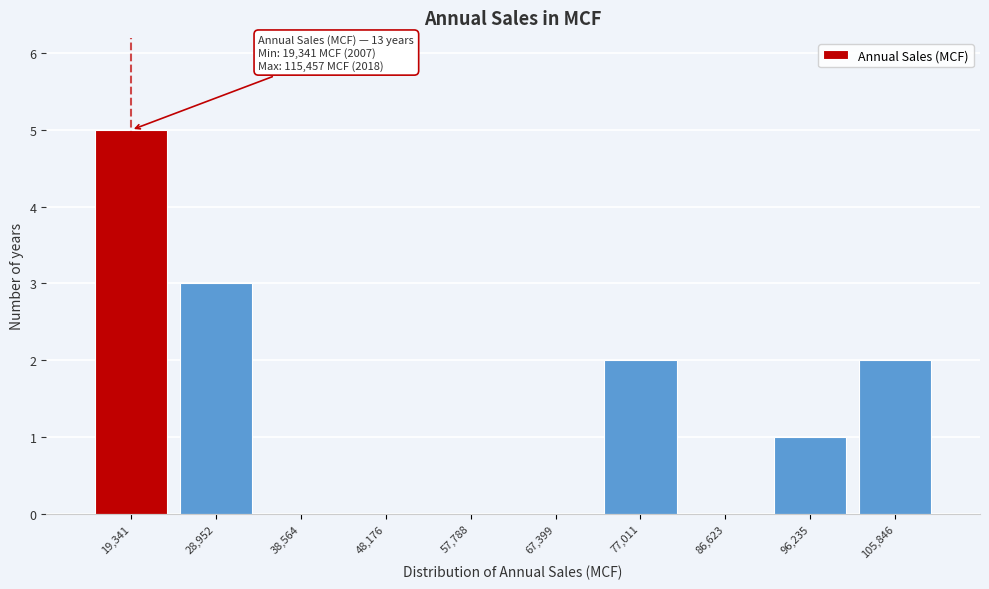

Reading left to right, what are all the values shown in this chart?

19,341=5	28,952=3	38,564=0	48,176=0	57,788=0	67,399=0	77,011=2	86,623=0	96,235=1	105,846=2